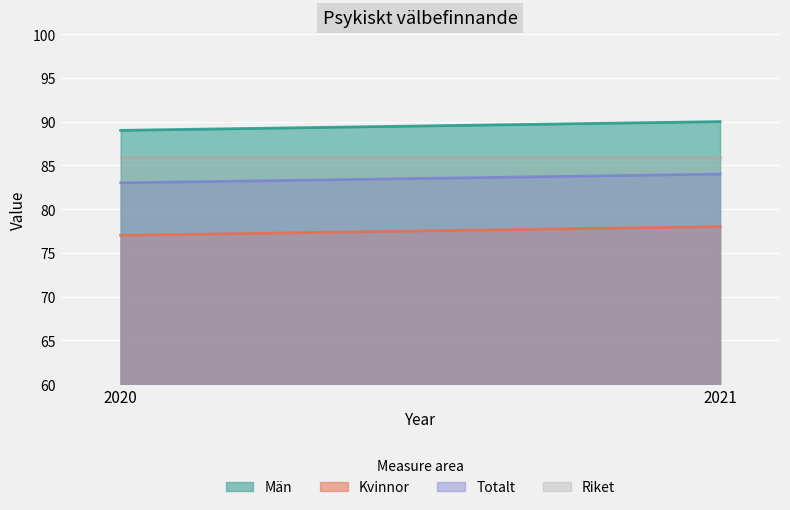

Between 2020 and 2021, which series saw the biggest shift?

Män